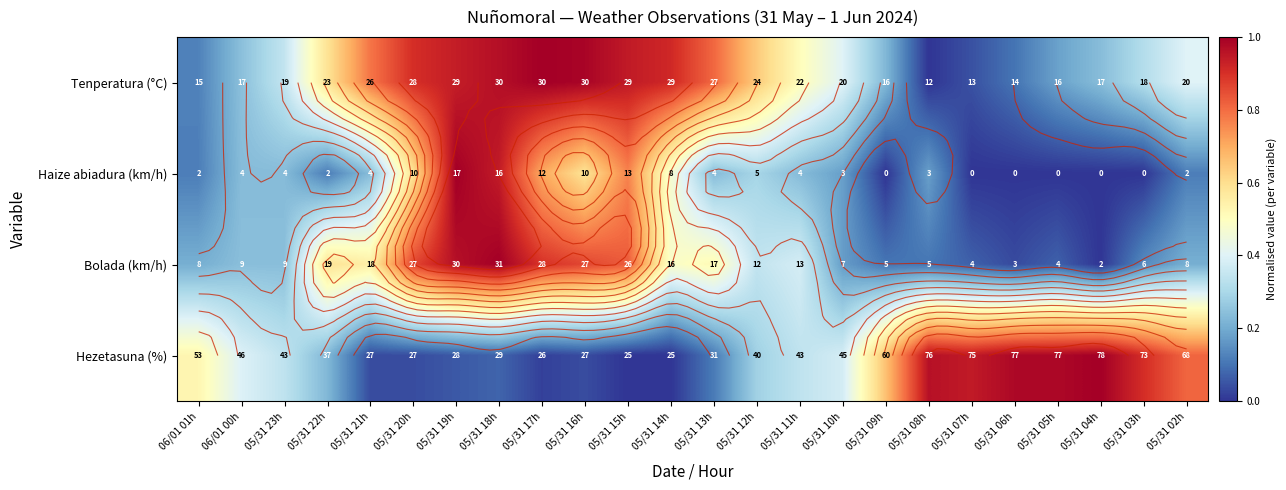

Where is Haize abiadura (km/h) nearest to the value 0?

05/31 09h